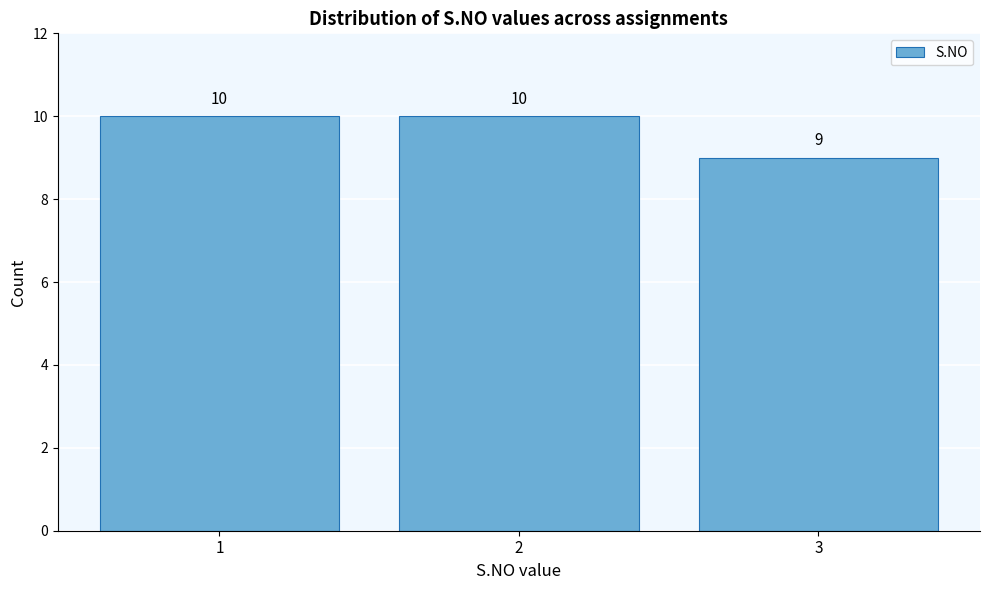

Reading left to right, list every bar in this chart as the range it spans on the x-axis followed by its height.

0.5 to 1.5: 10
1.5 to 2.5: 10
2.5 to 3.5: 9